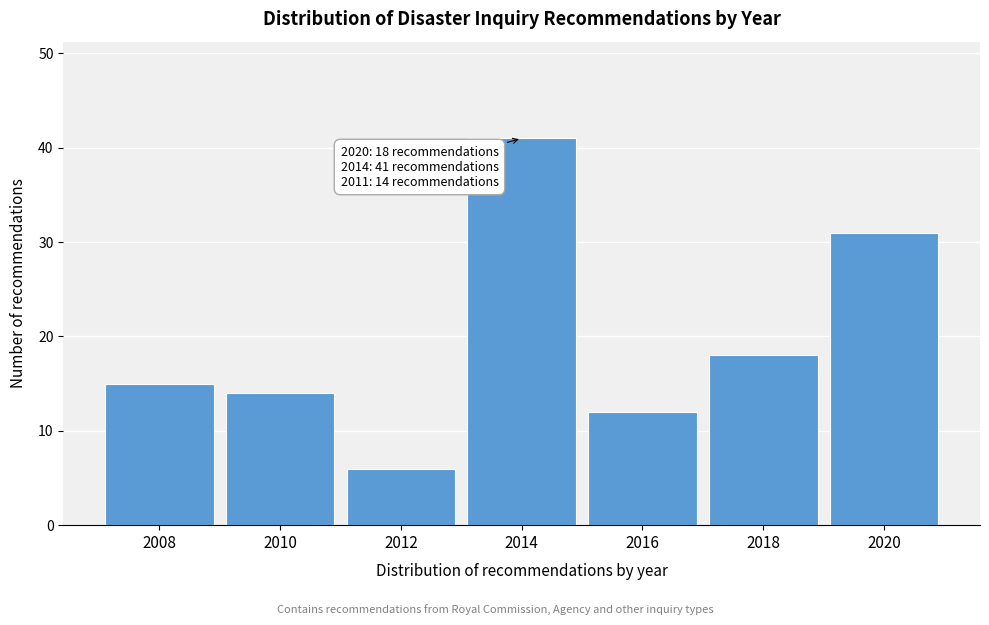

Reading left to right, what are all the values shown in this chart?

2008=15	2010=14	2012=6	2014=41	2016=12	2018=18	2020=31